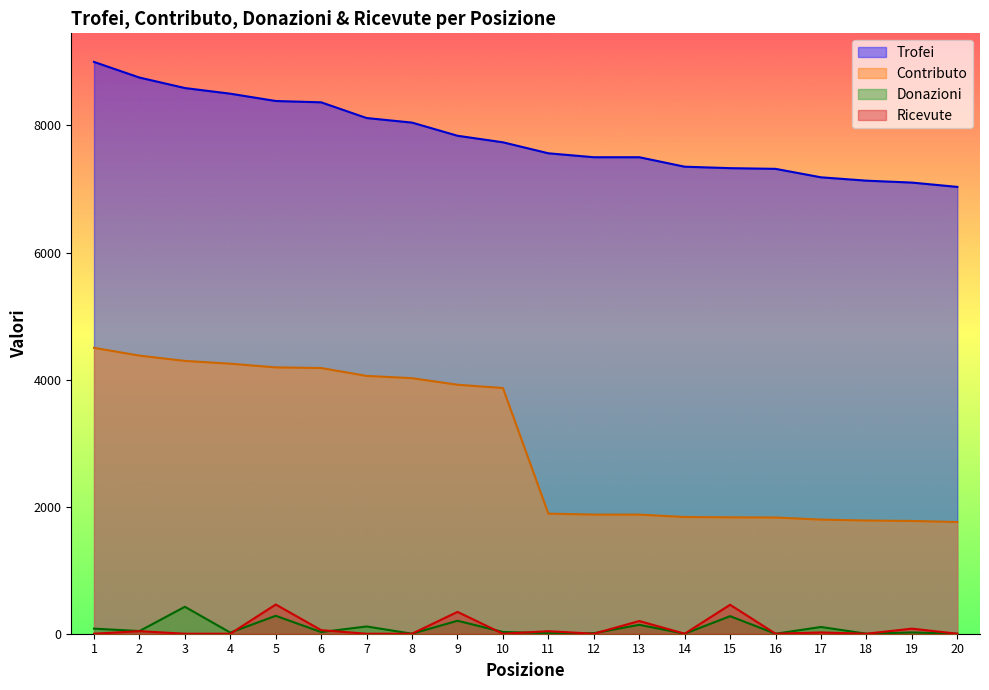

Count the number of data series in this chart.

4